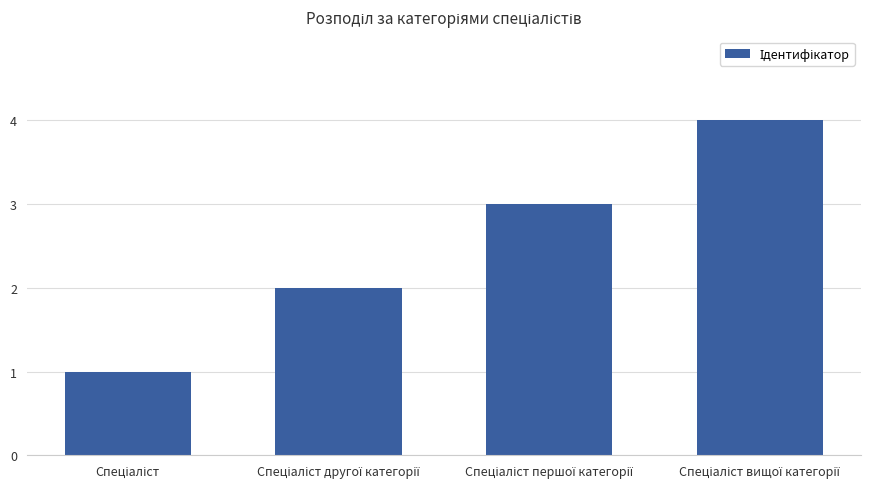

What is the difference between the maximum and minimum values?

3